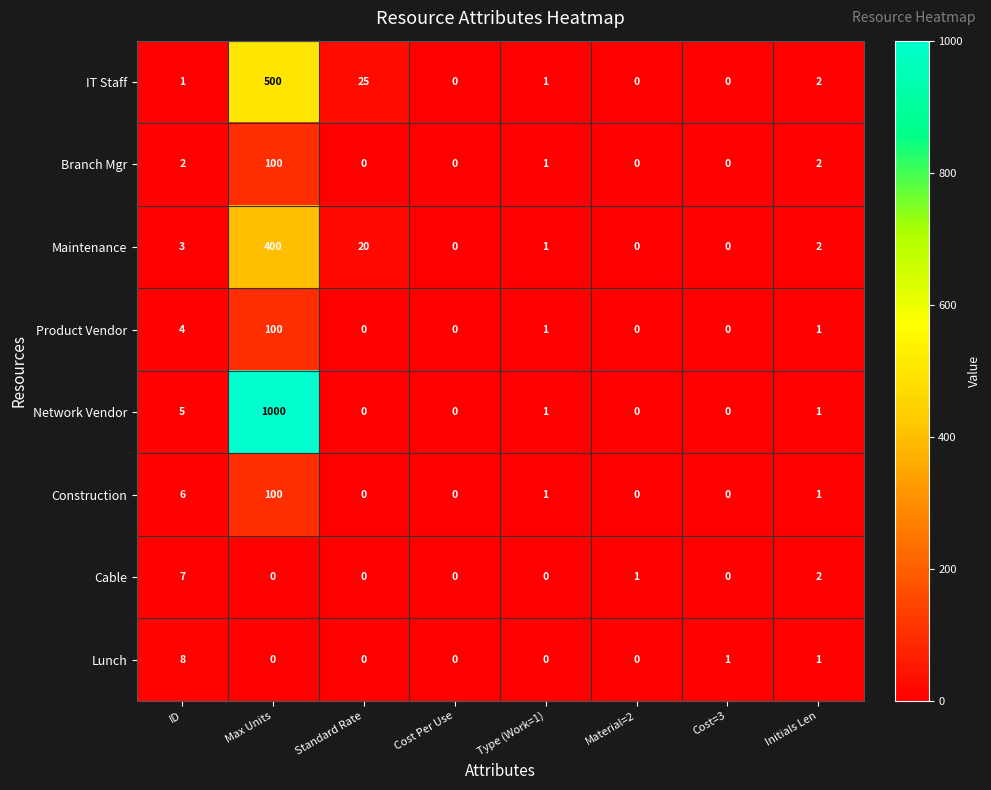

Which series has the largest range (max minus min)?

Network Vendor